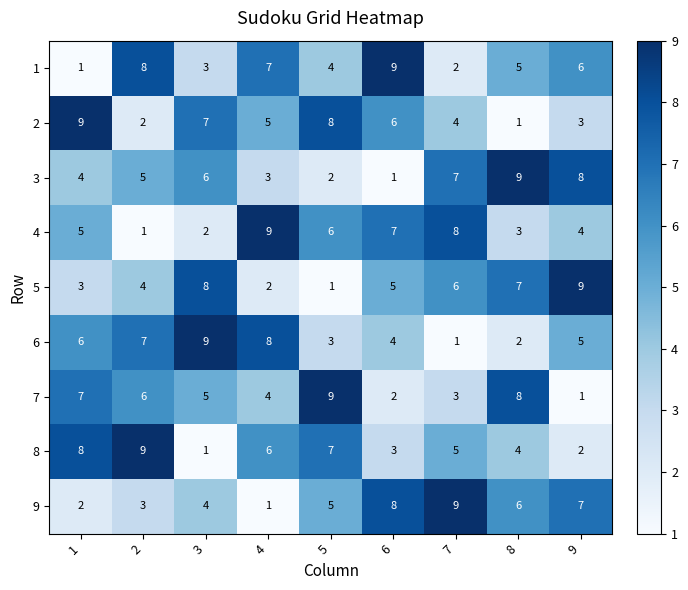

What is the total value across all series at 7?

45